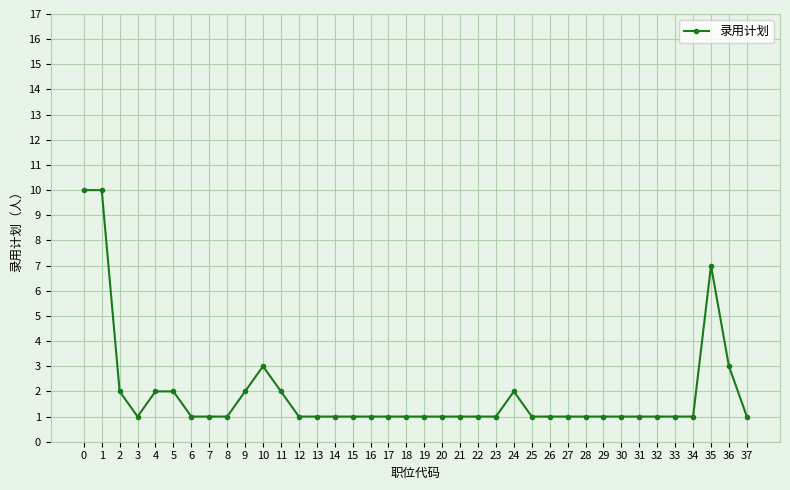

What is the minimum value shown in the chart?

1